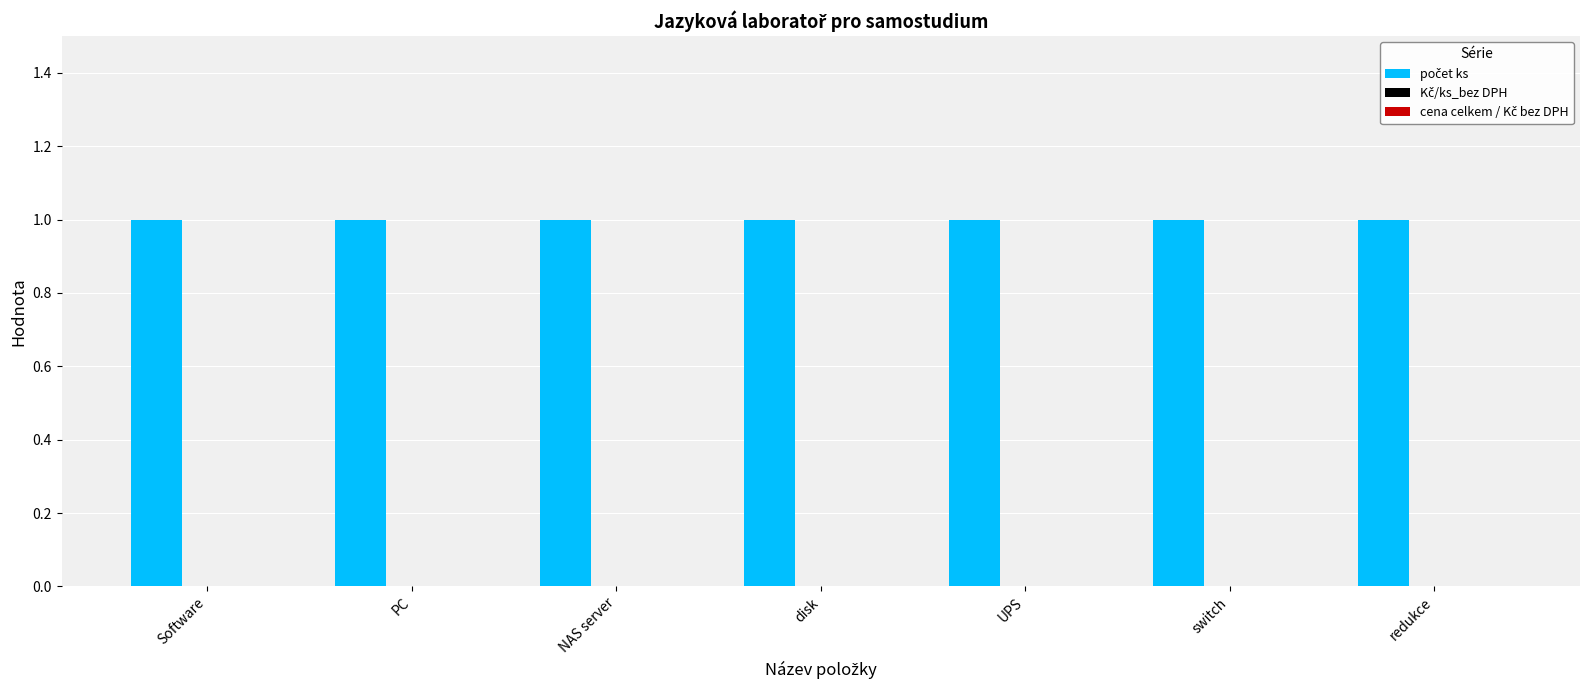

At which label does cena celkem / Kč bez DPH reach its minimum?

Software